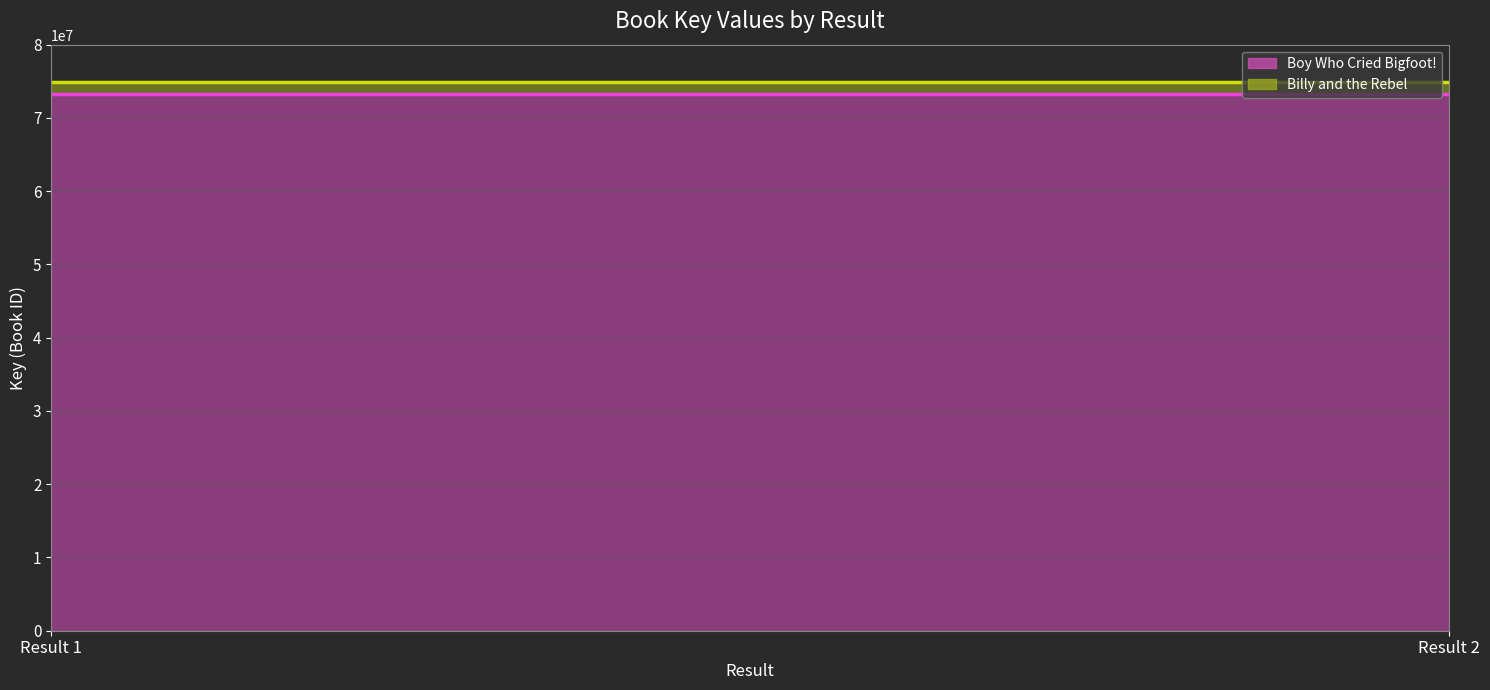

At which label does Billy and the Rebel (line) reach its peak?

Result 1